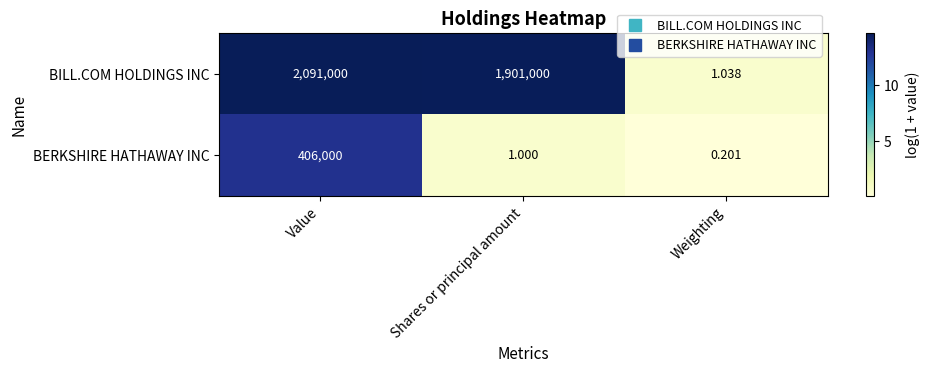

What is the difference between the highest and lowest values at Weighting?

0.8